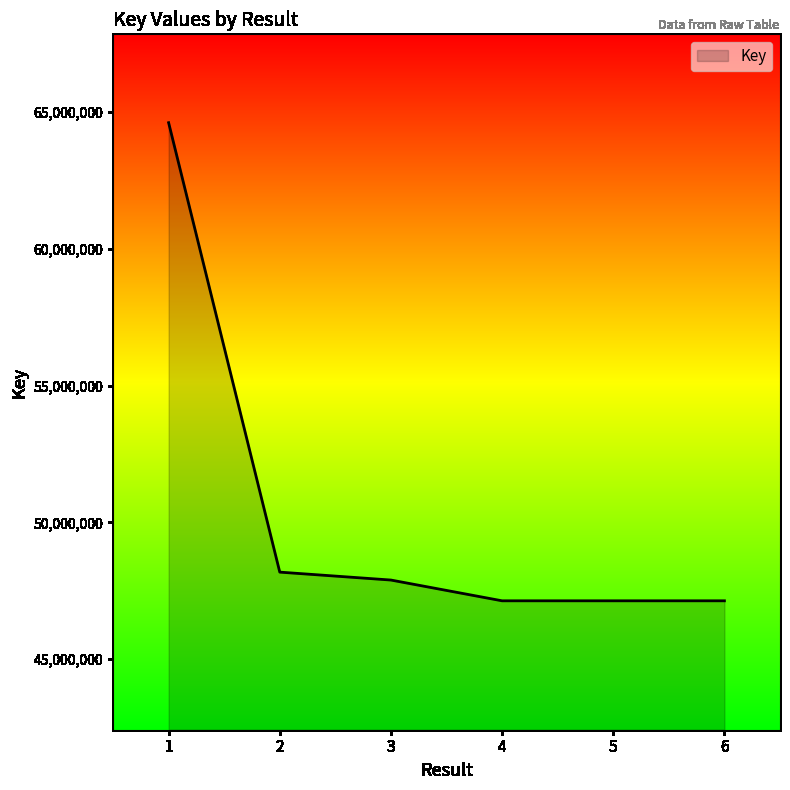

Approximately how many times larger is the value at 6 compared to 1?

0.7